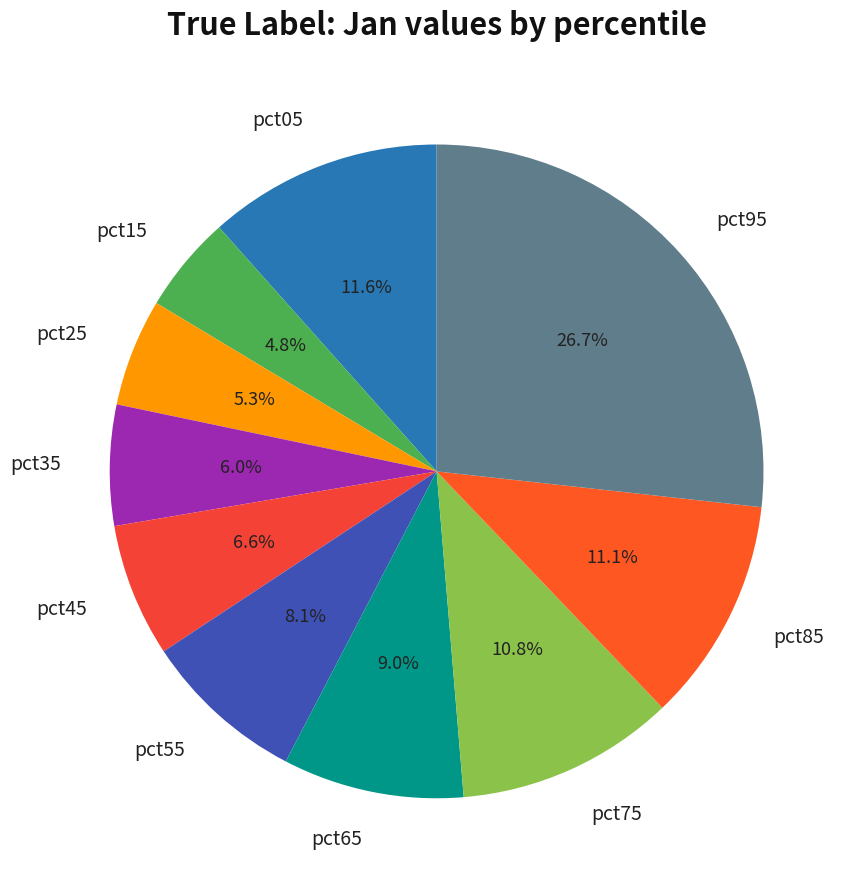

To the nearest percent, what percentage of the pie is pct95?

27%